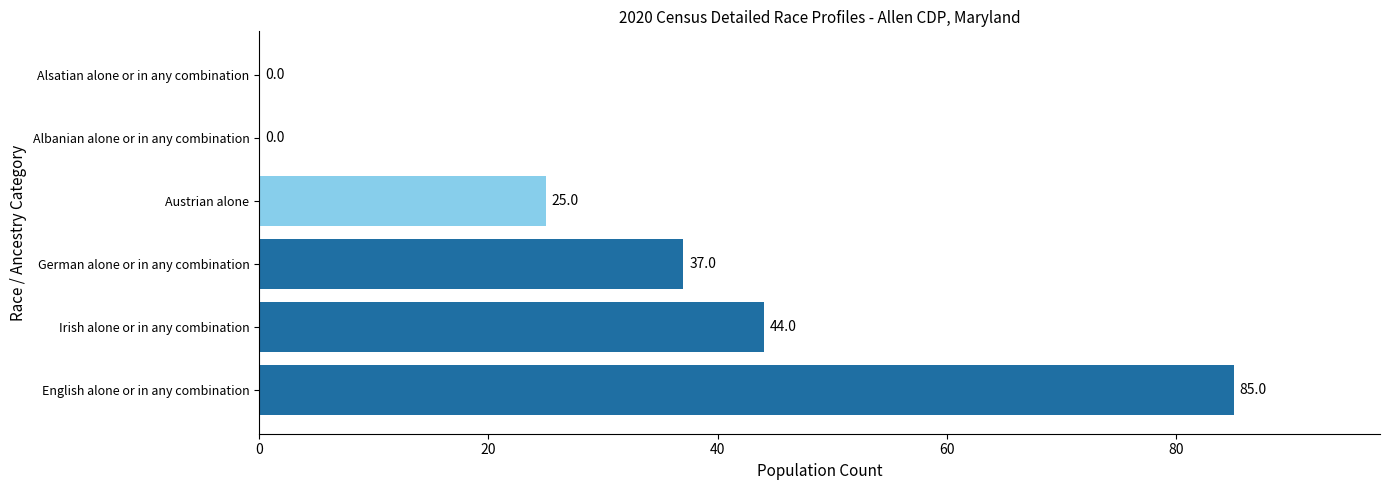

True or false: the data shows 15 at Austrian alone.

False